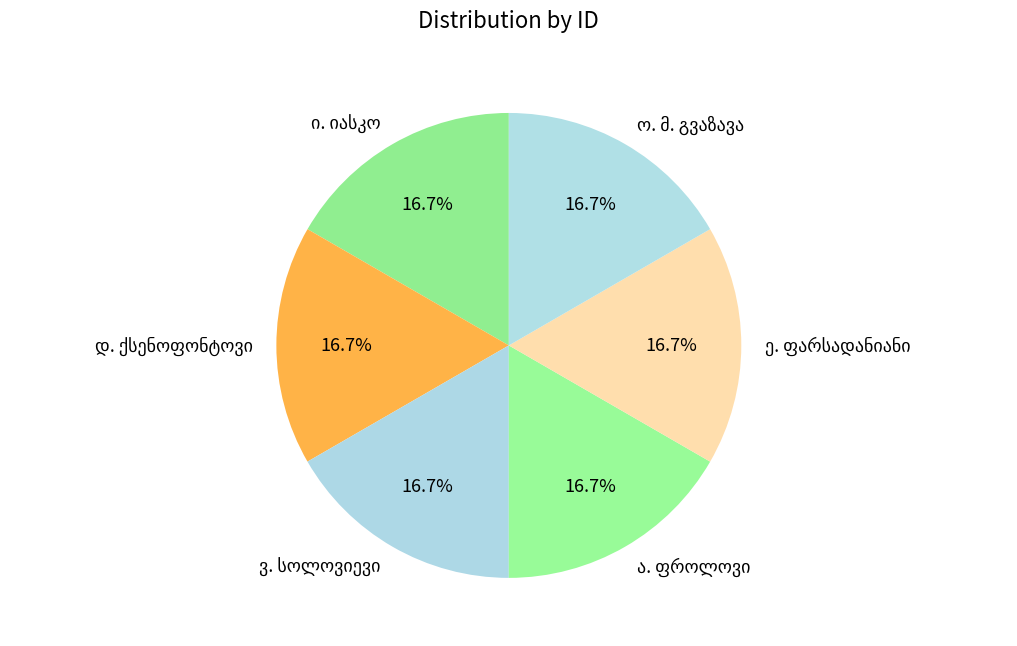

Is there any slice that represents more than half of the pie?

No